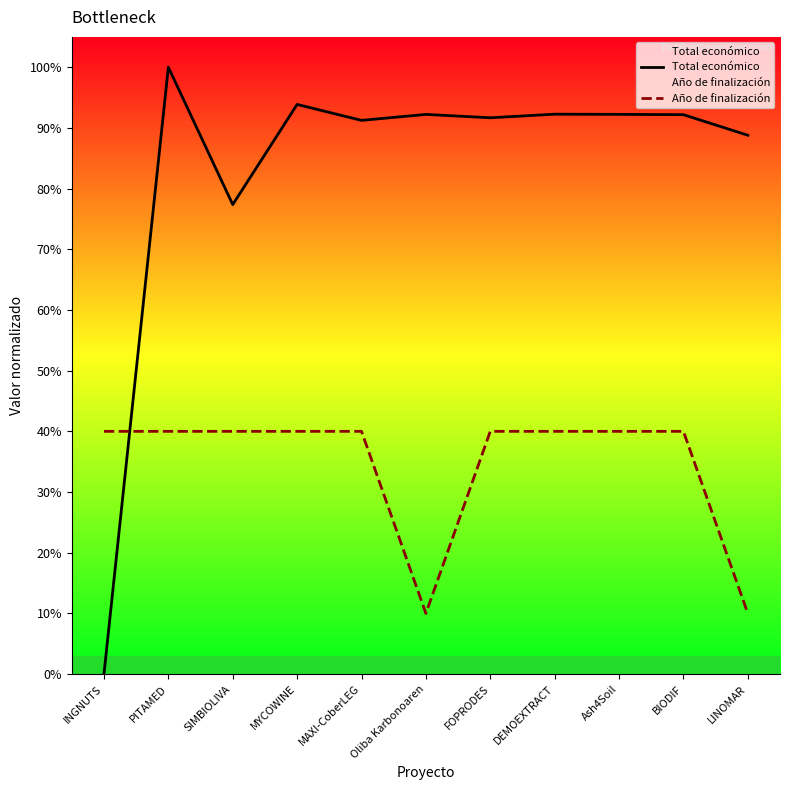

Which series ends up on top after the final intersection of Total económico and Año de finalización?

Total económico